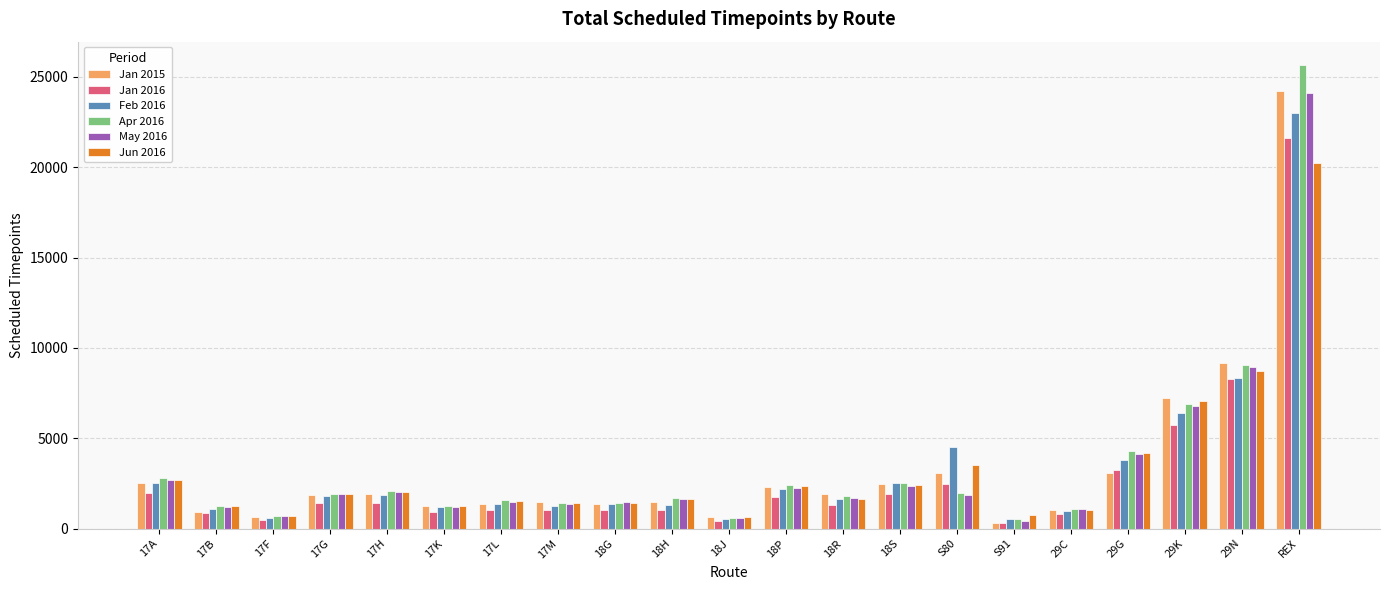

How many bars are there in each group?

6